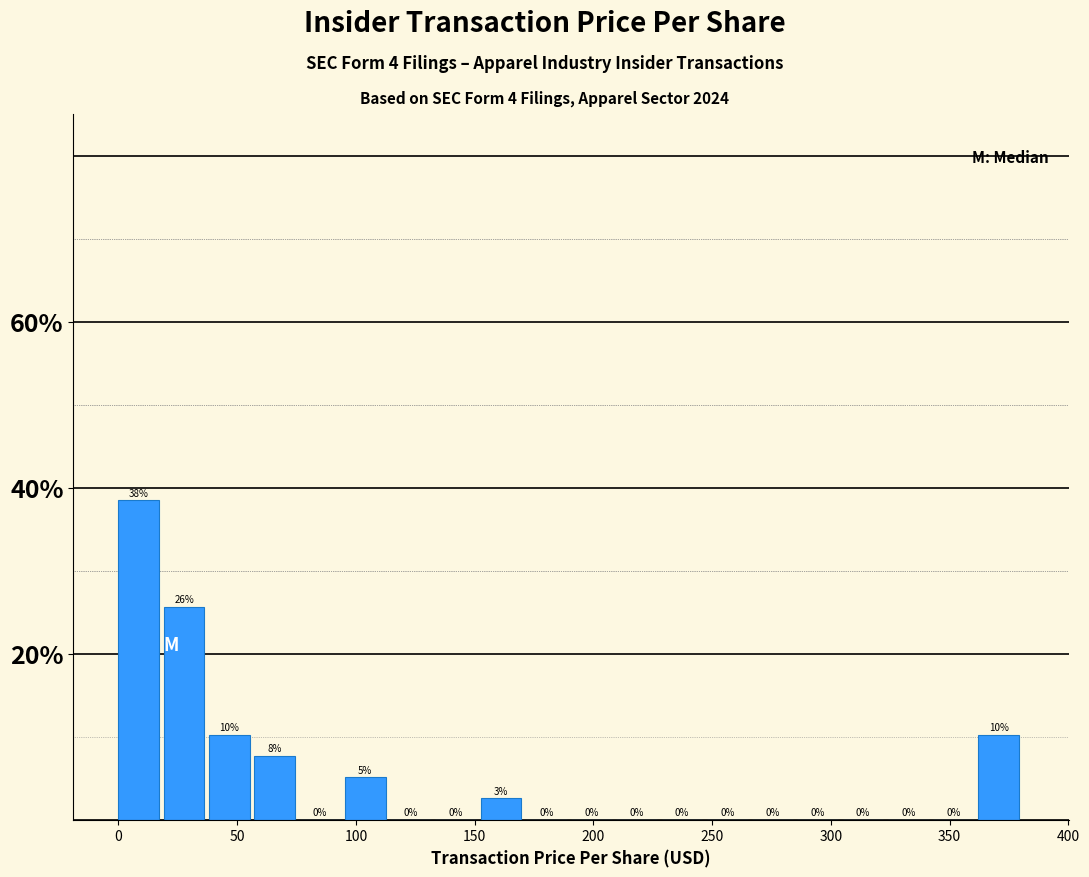

Read against the x-axis, roughly where is the centre of the tallest bar?

10